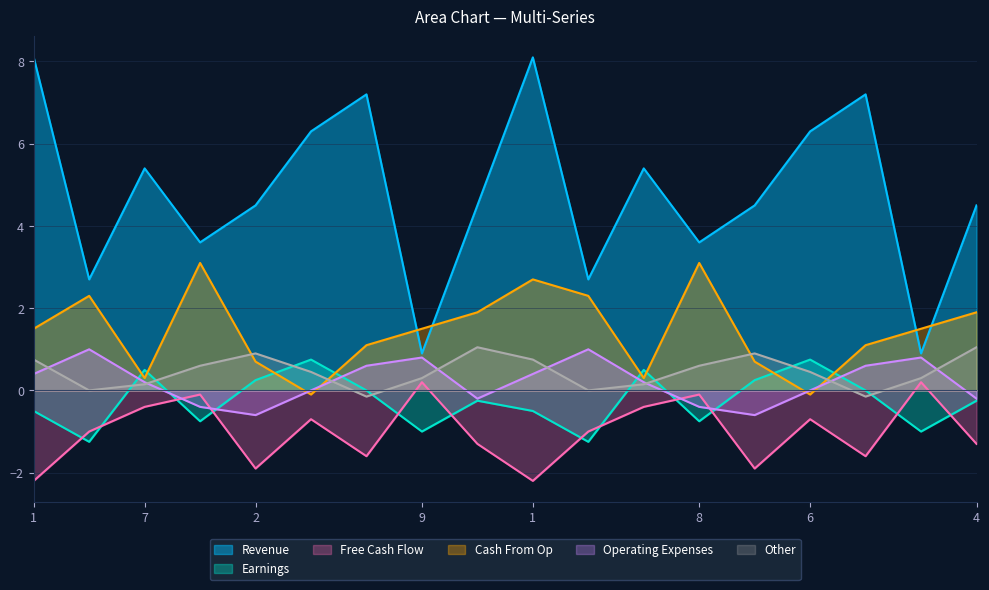

At which label does col_9 first exceed 0?

7